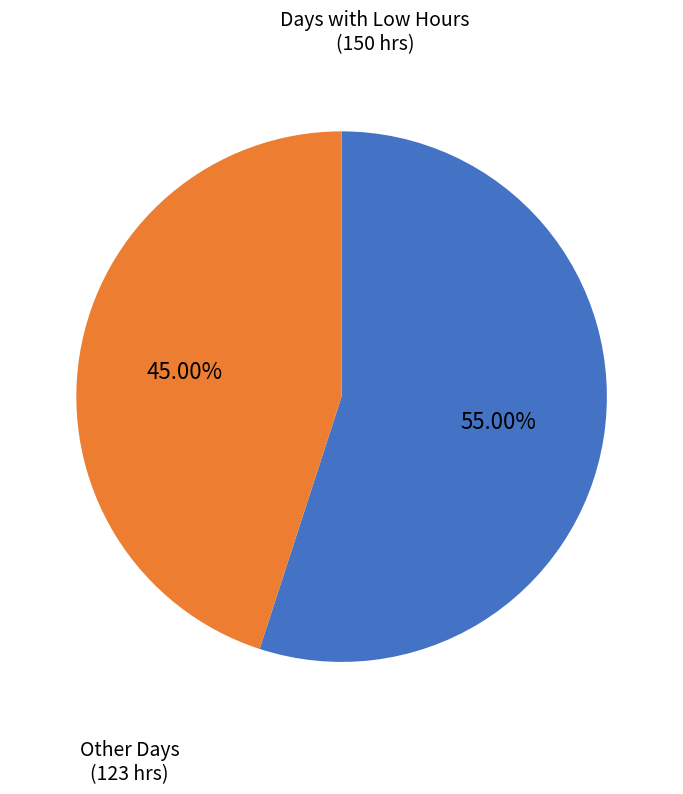

Is there any slice that represents more than half of the pie?

Yes